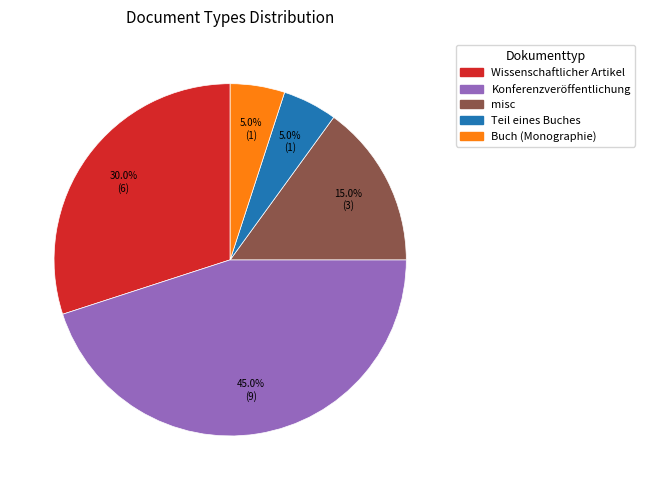

Is there a majority slice in this chart?

No